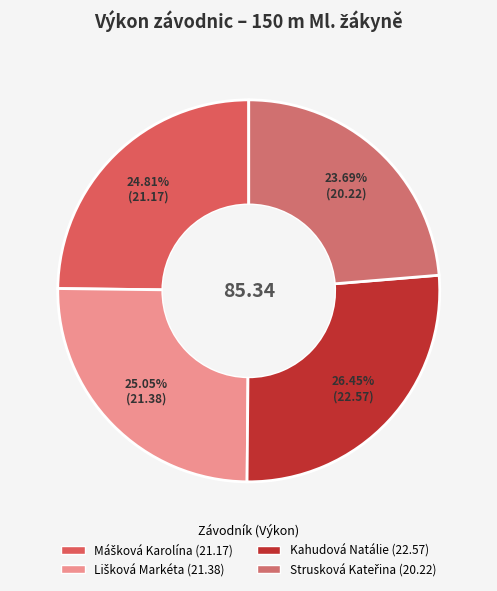

Is Mášková Karolína the majority of the pie?

No